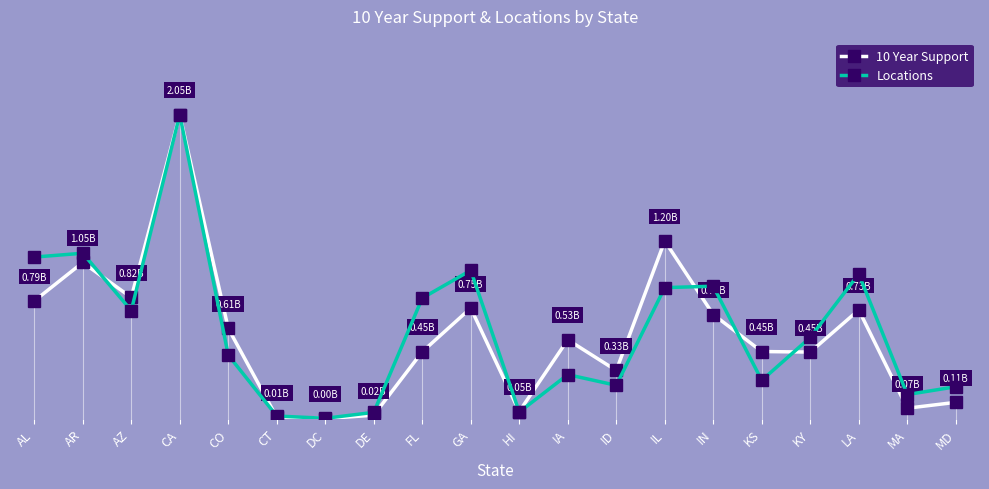

What is the difference between the 10 Year Support values at CA and MD?

1938936170